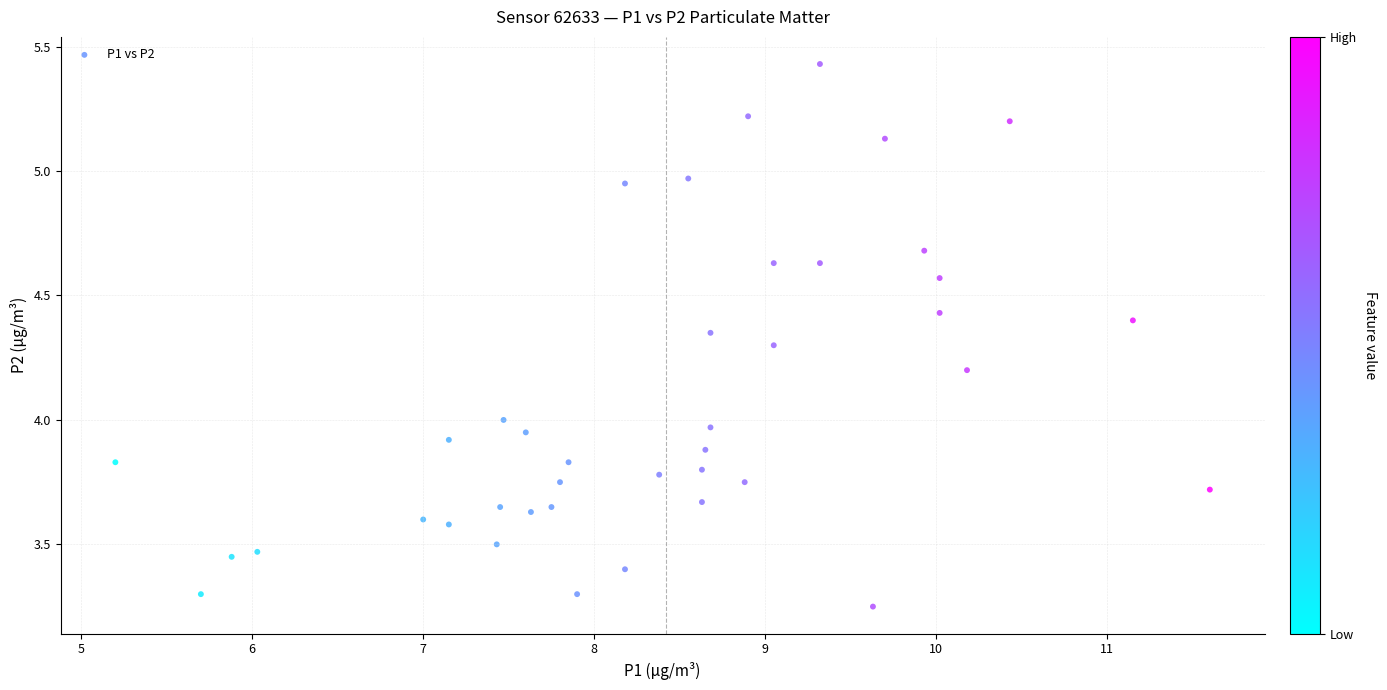

What is the range of X values (max minus min)?

6.4